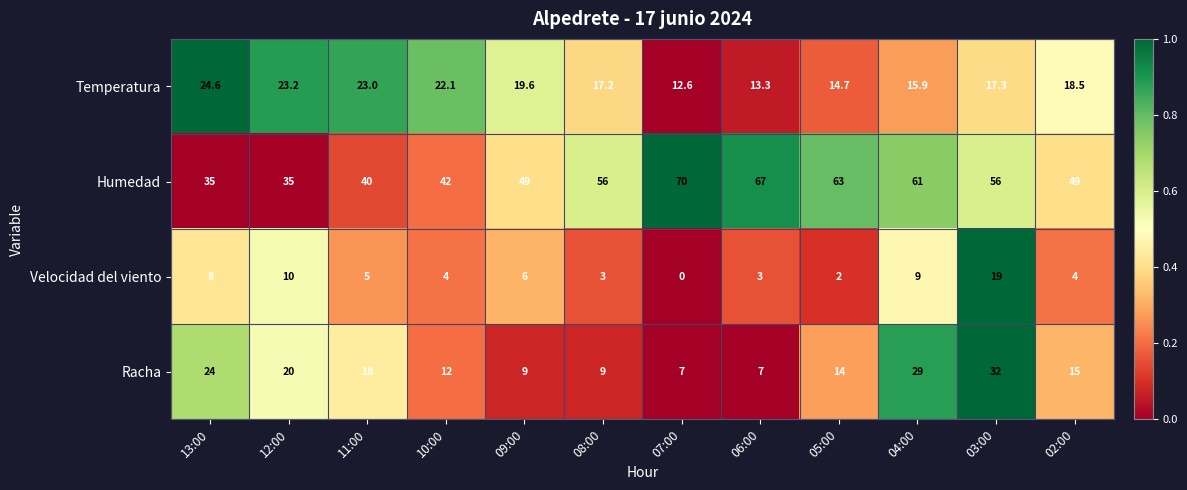

What is the sum of all Temperatura values?

222.0